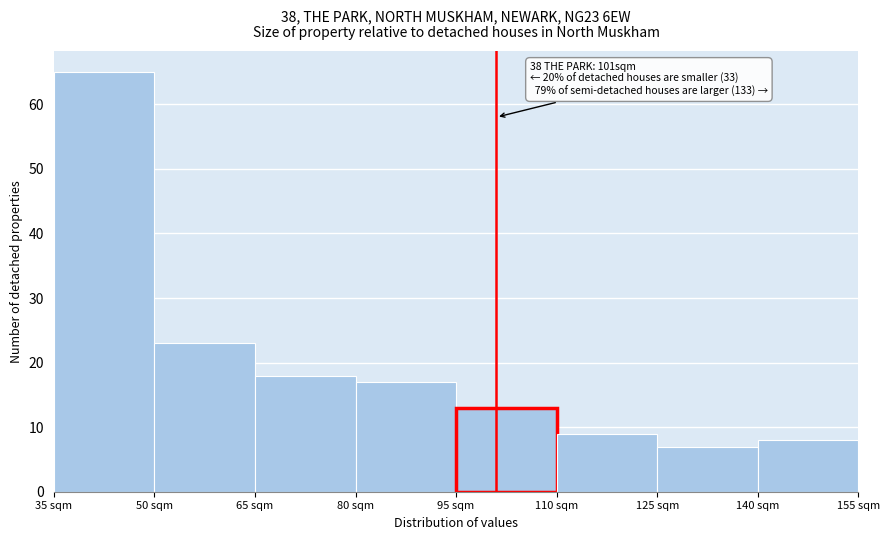

Over which range of the x-axis is the bar tallest?

35 to 50